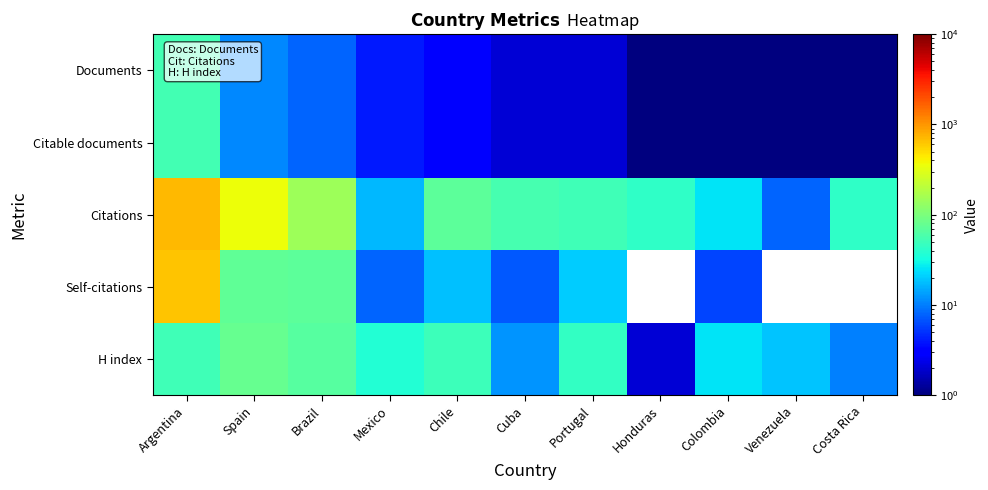

Count the number of categories in the chart.

11